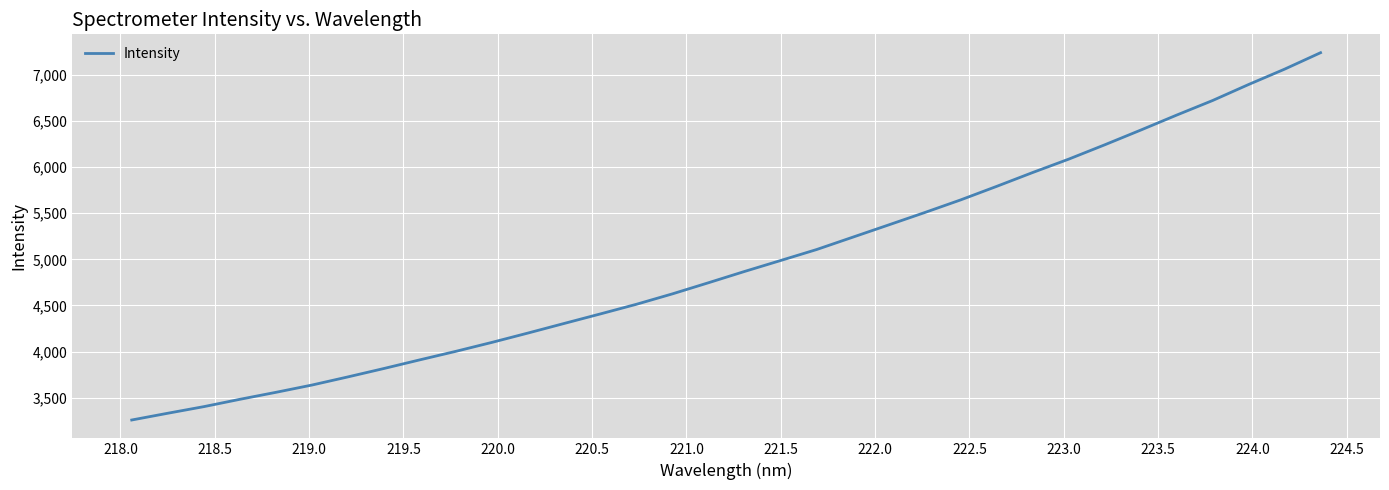

What is the difference between the maximum and minimum values?

3982.0